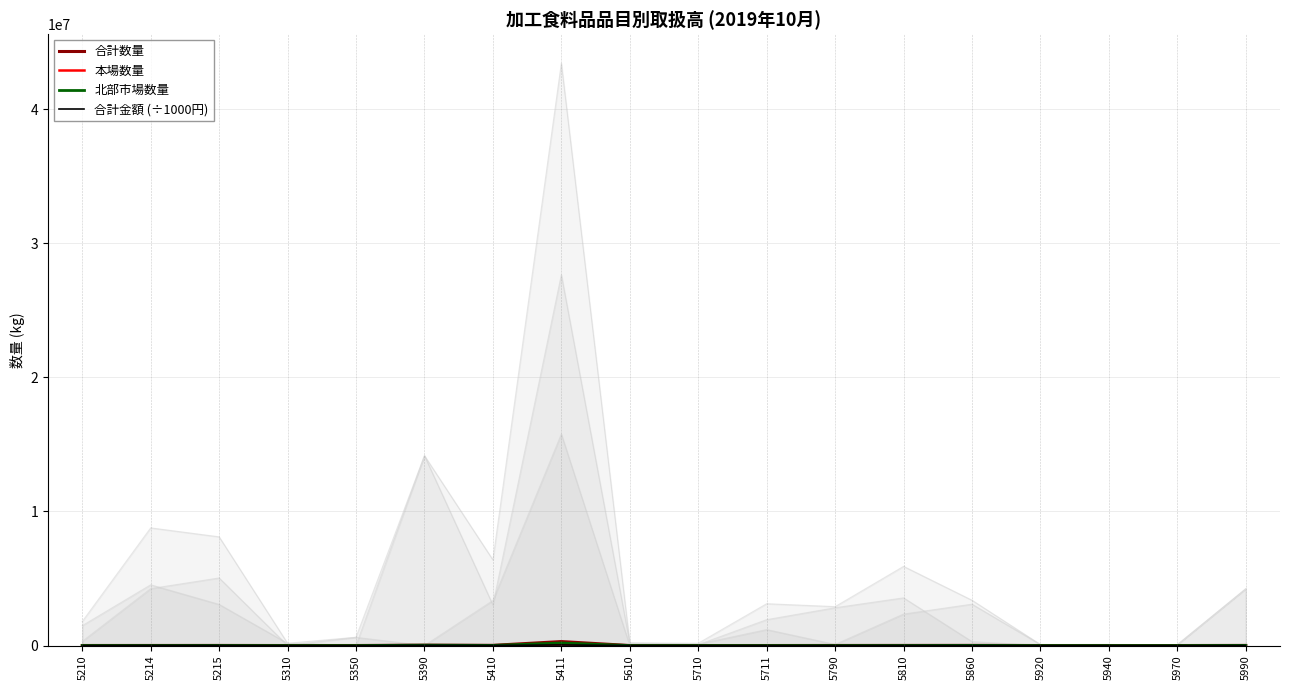

Read the 合計数量 value at 5210.

2840.0